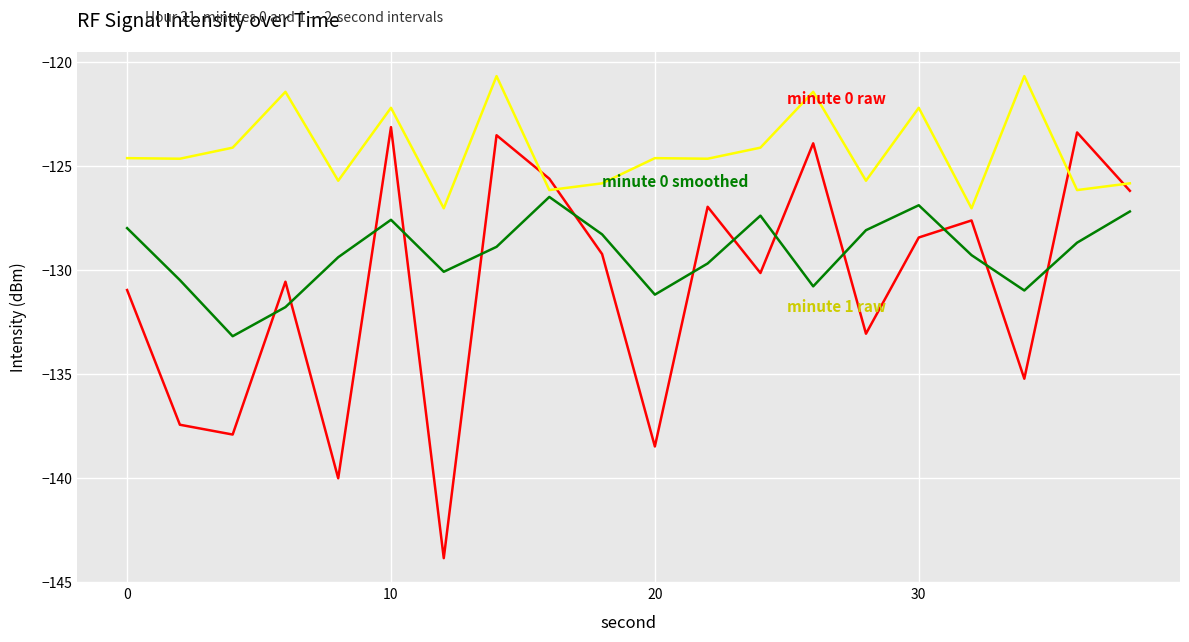

What is the minimum value shown in the chart?

-143.9